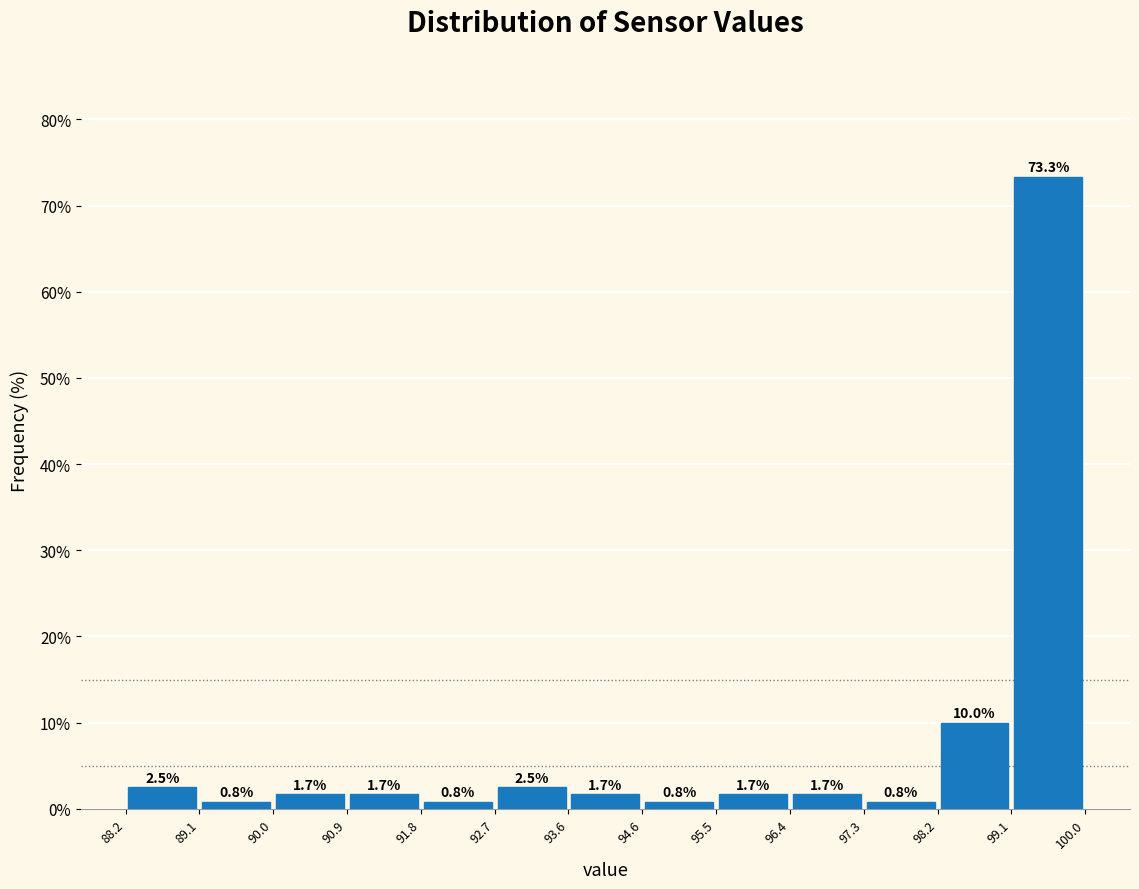

Reading left to right, list every bar in this chart as the range it spans on the x-axis followed by its height.

88.2 to 89.1: 2.5
89.1 to 90.0: 0.8
90.0 to 90.9: 1.7
90.9 to 91.8: 1.7
91.8 to 92.7: 0.8
92.7 to 93.6: 2.5
93.6 to 94.6: 1.7
94.6 to 95.5: 0.8
95.5 to 96.4: 1.7
96.4 to 97.3: 1.7
97.3 to 98.2: 0.8
98.2 to 99.1: 10.0
99.1 to 100.0: 73.3